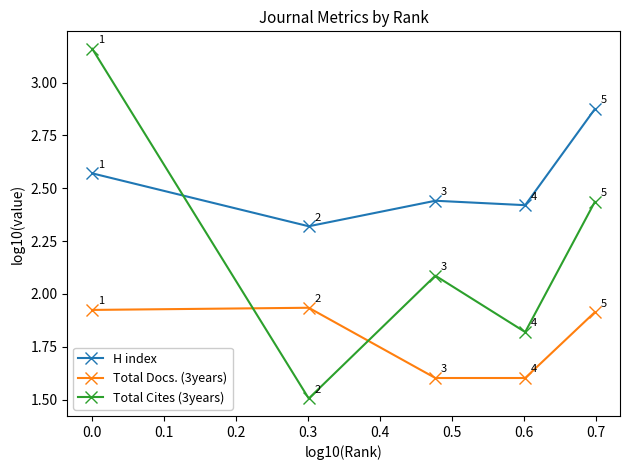

List the series in order of their overall mean, highest first.

H index, Total Cites (3years), Total Docs. (3years)